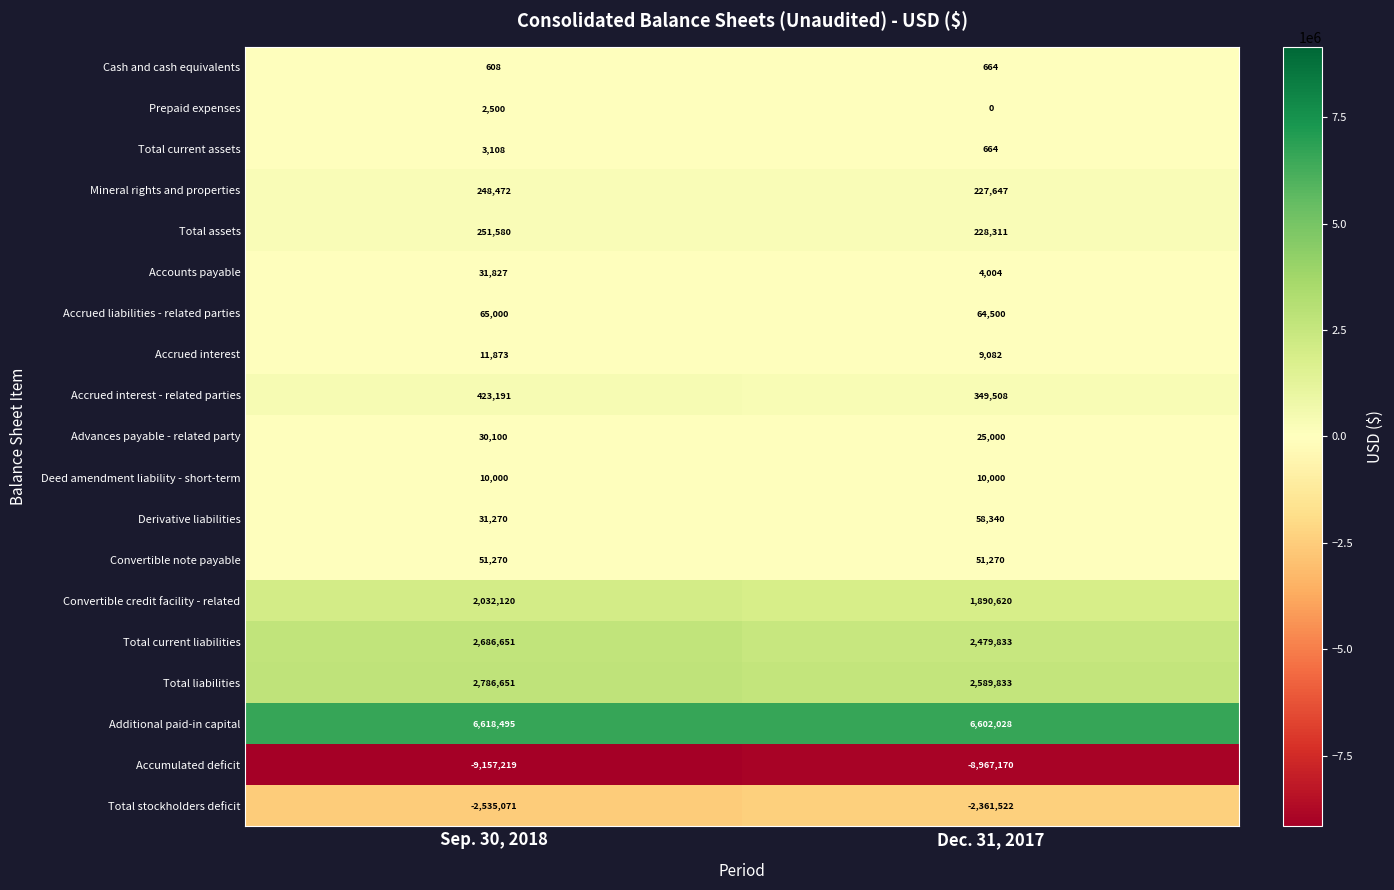

At which label is Accounts payable closest to 17915?

Dec. 31, 2017